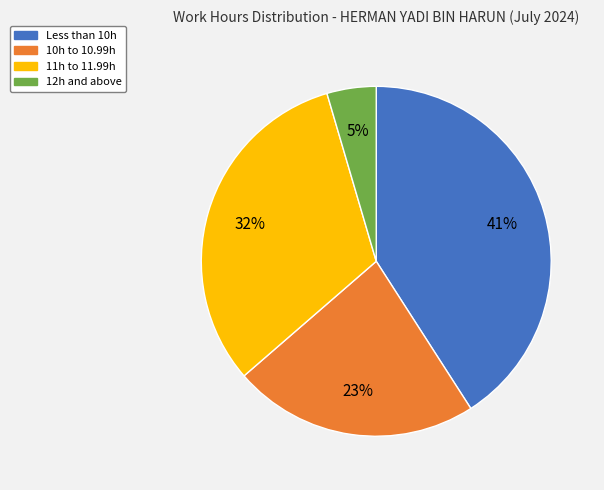

To the nearest percent, what is the difference between the largest and smallest slice percentages?

36%